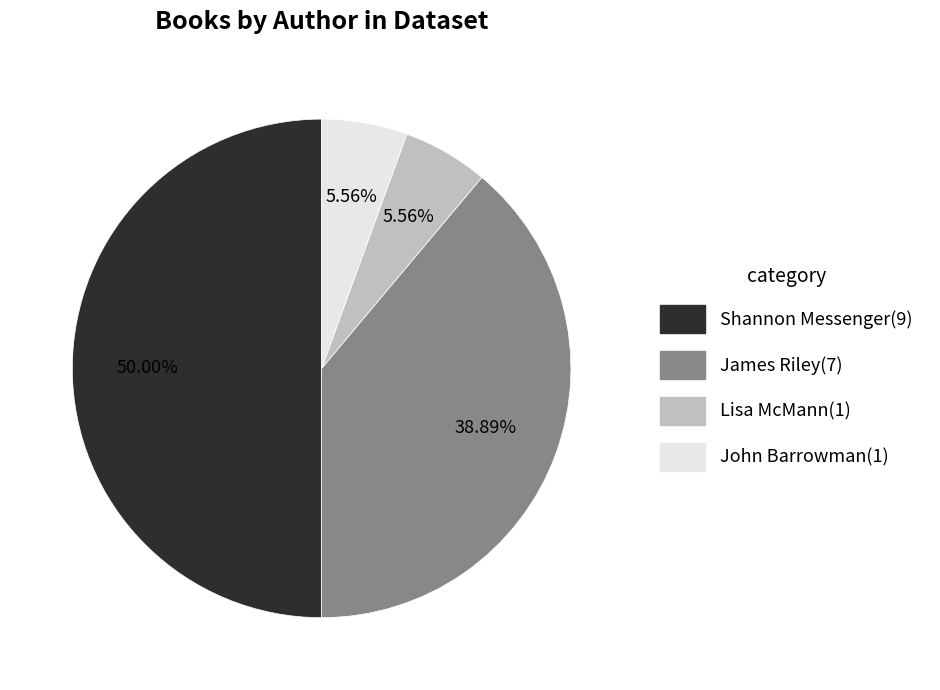

To the nearest percent, what is the combined percentage of James Riley and Shannon Messenger?

89%